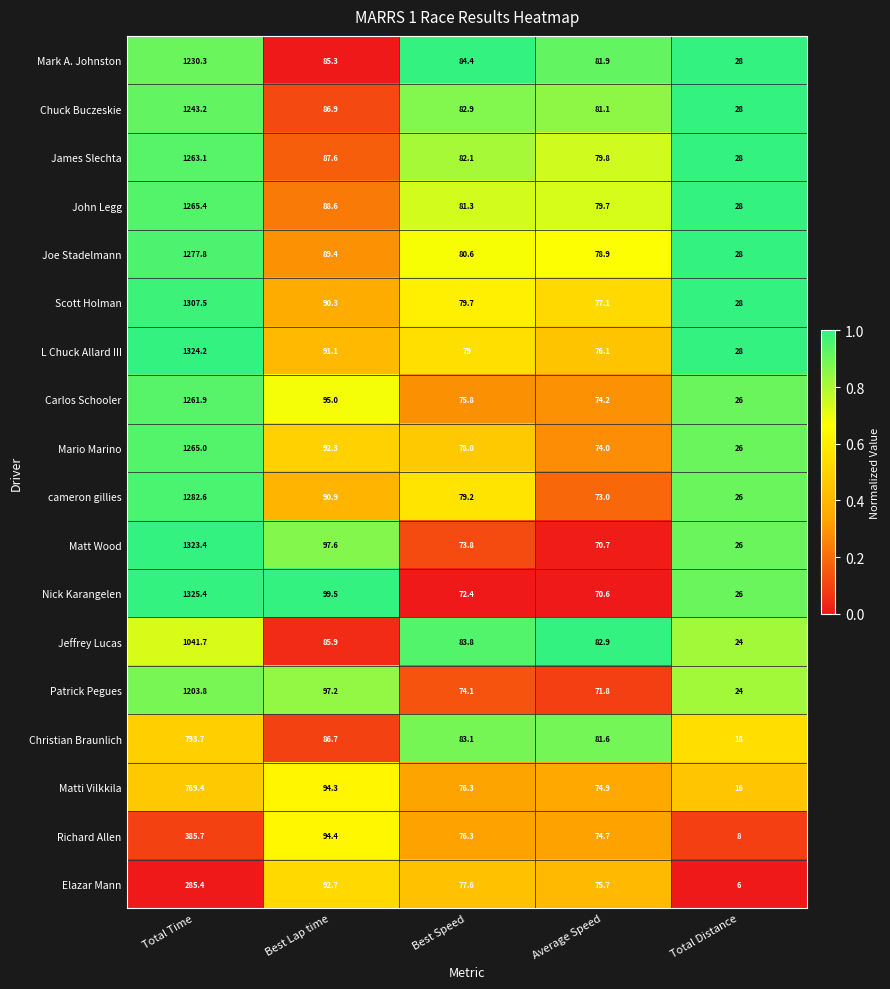

What is the greatest value displayed?

1325.4